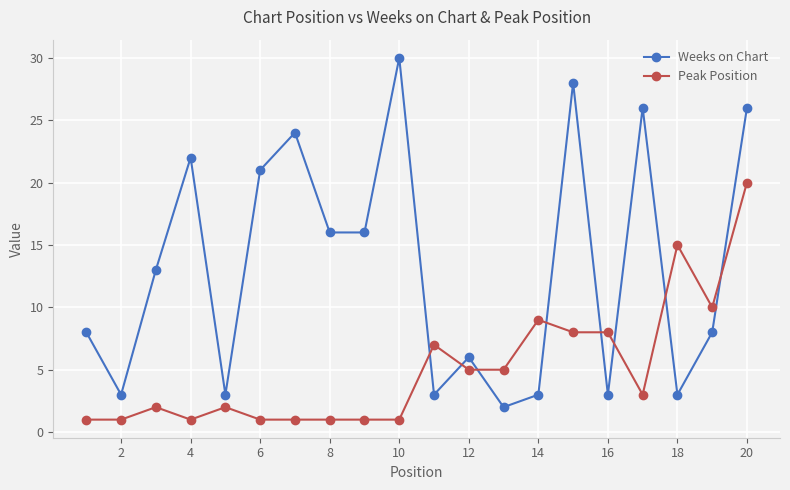

After their last crossing, which series has the higher values: Weeks on Chart or Peak Position?

Weeks on Chart